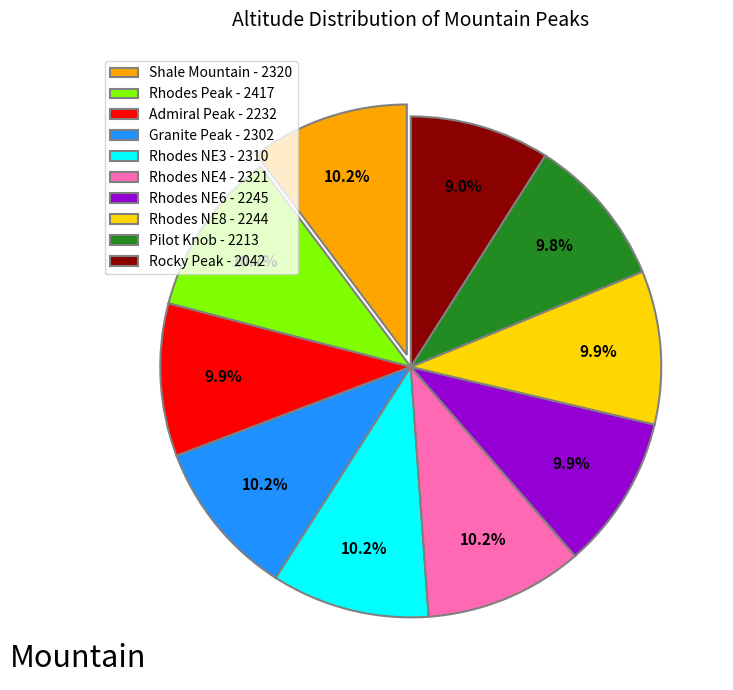

Is Admiral Peak the majority of the pie?

No